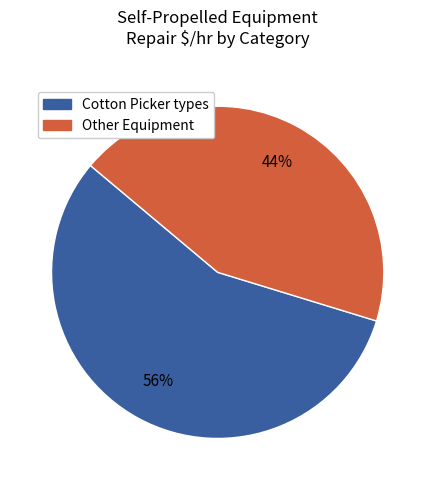

To the nearest percent, what is the average slice percentage?

50%